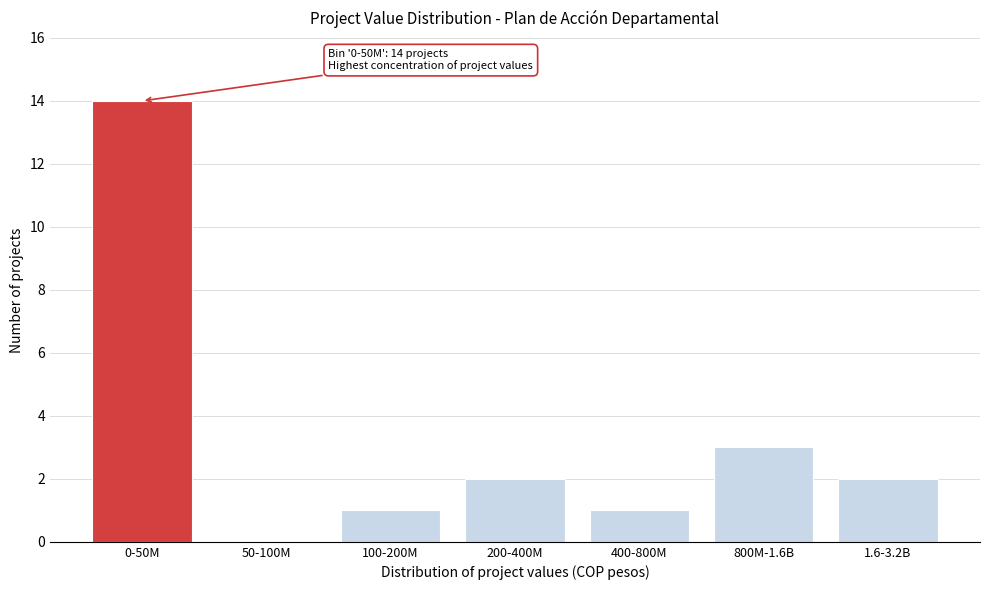

Reading right to left, list all the values displayed in this chart.

1.6-3.2B=2	800M-1.6B=3	400-800M=1	200-400M=2	100-200M=1	50-100M=0	0-50M=14